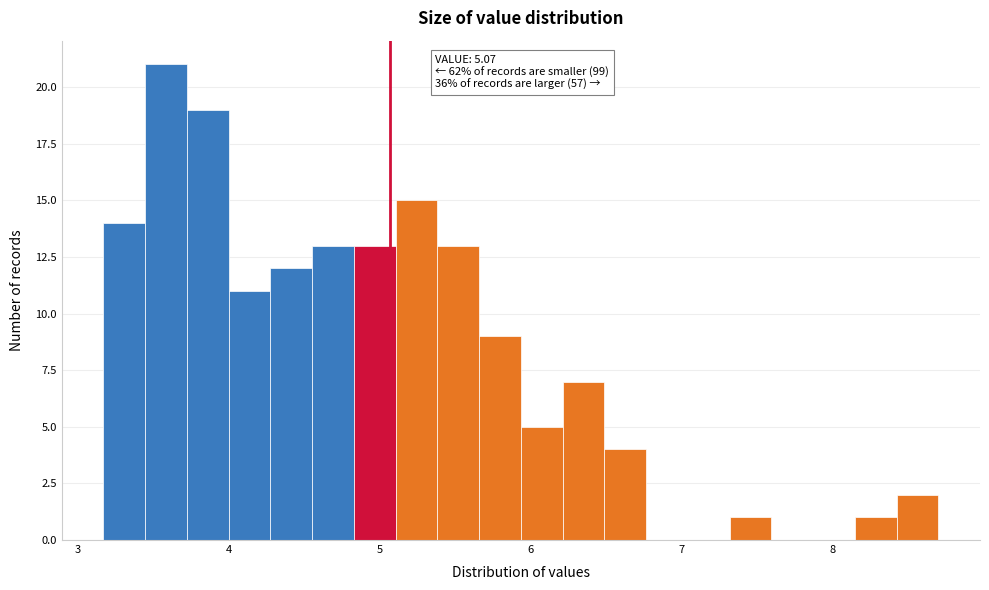

Read against the x-axis, roughly where is the centre of the tallest bar?

3.6